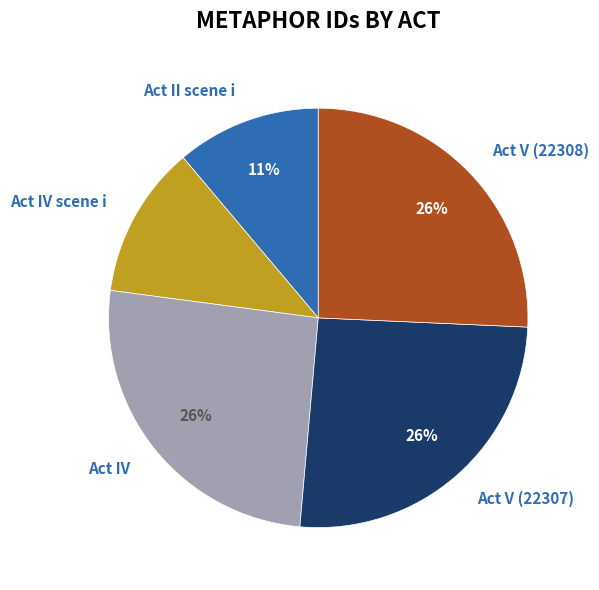

The Act V (22308) slice represents 26% of the pie. True or false?

True